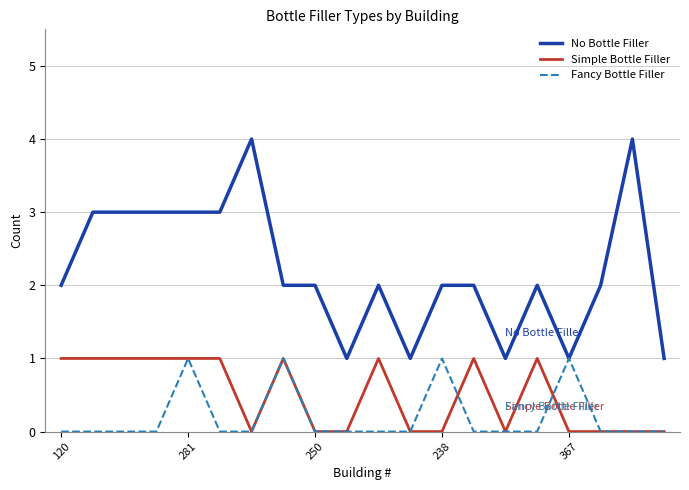

True or false: No Bottle Filler and Simple Bottle Filler cross at least once.

False